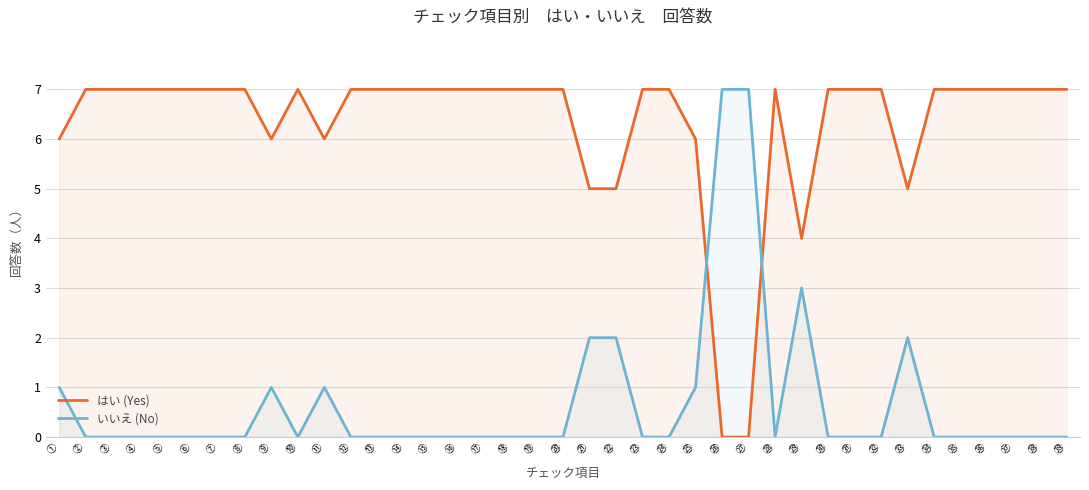

What is the average value of the はい (Yes) series?

6